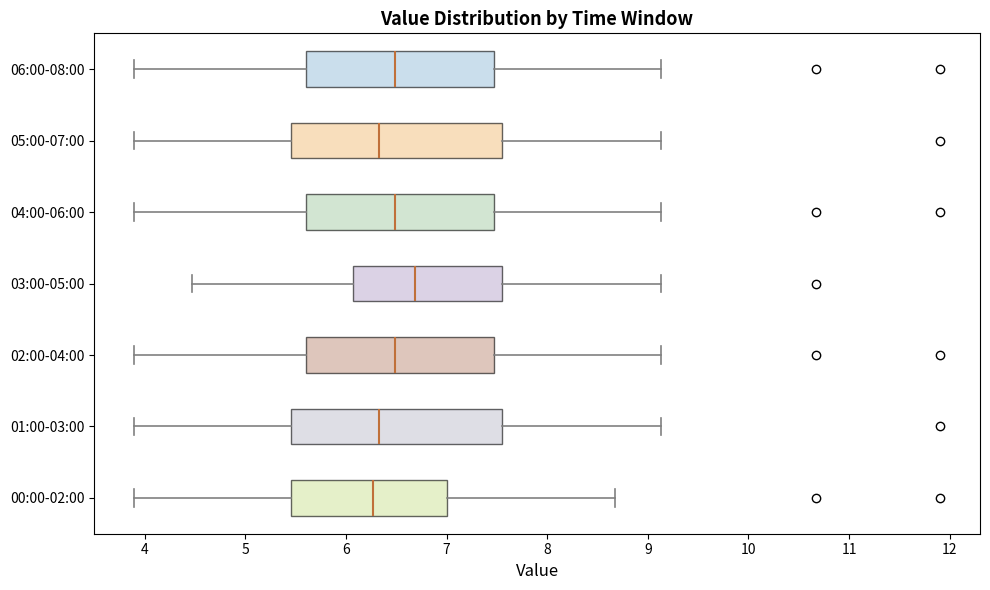

Which box's median line is the furthest to the right?

03:00-05:00